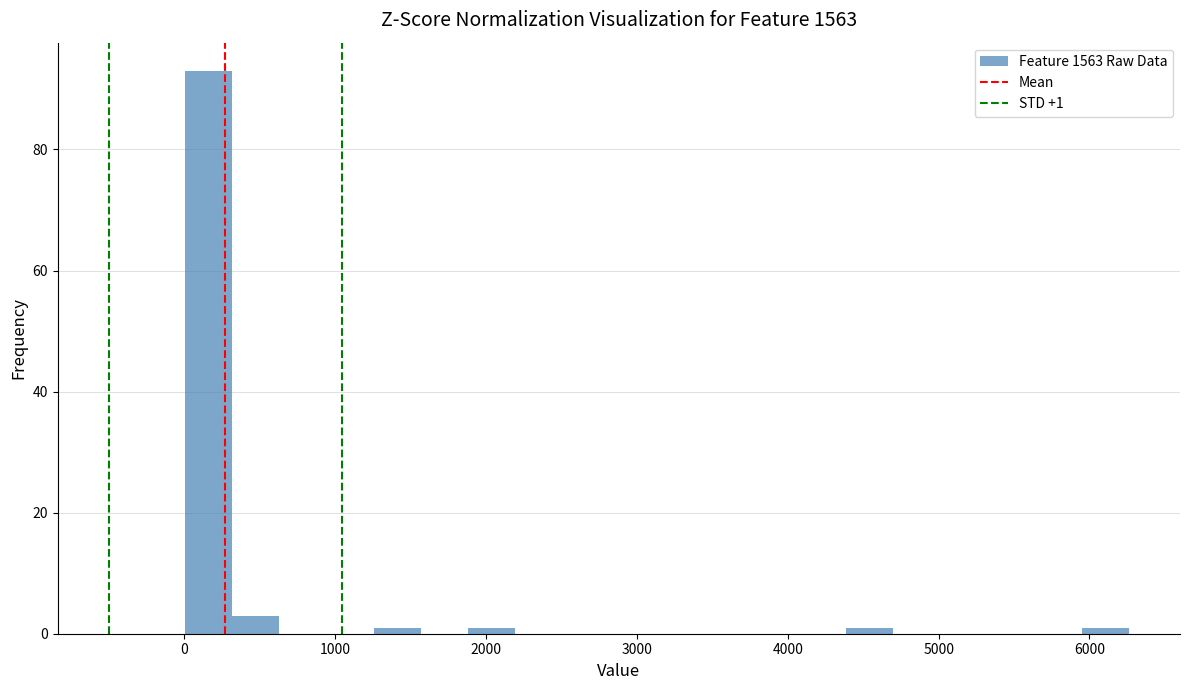

Around what value on the x-axis is the tallest bar? Give the approximate position of its centre, as read against the axis.

200